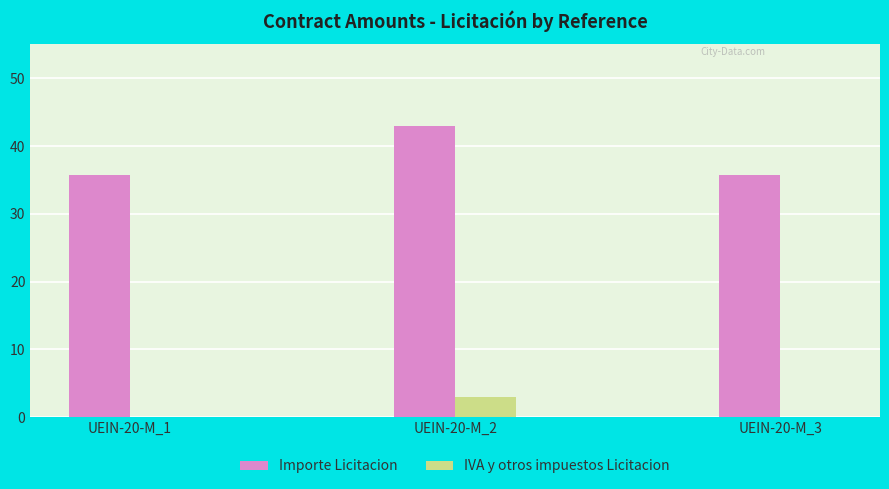

Reading left to right, transcribe all the data shown in this chart.

Importe Licitacion: UEIN-20-M_1=35.8	UEIN-20-M_2=43.0	UEIN-20-M_3=35.8
IVA y otros impuestos Licitacion: UEIN-20-M_1=0.0	UEIN-20-M_2=3.0	UEIN-20-M_3=0.0